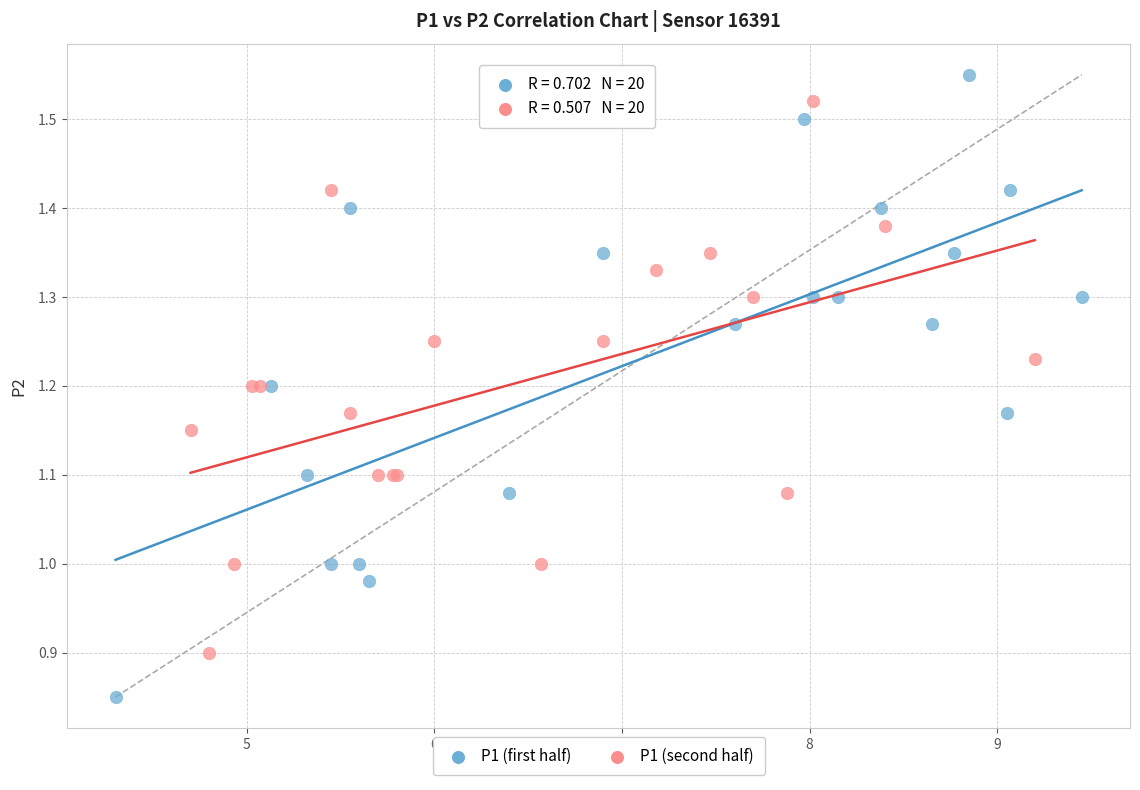

Which series contains the lowest Y value?

P1 (first half)